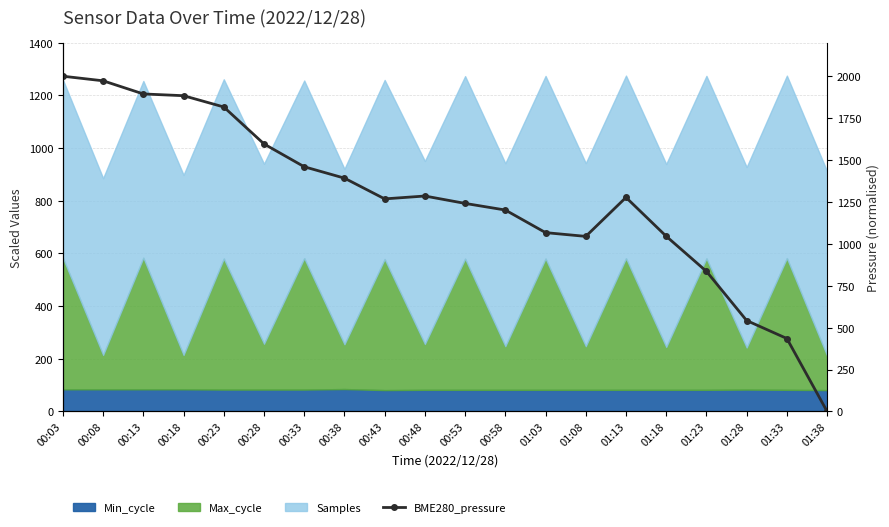

What position from the left is 00:33?

7